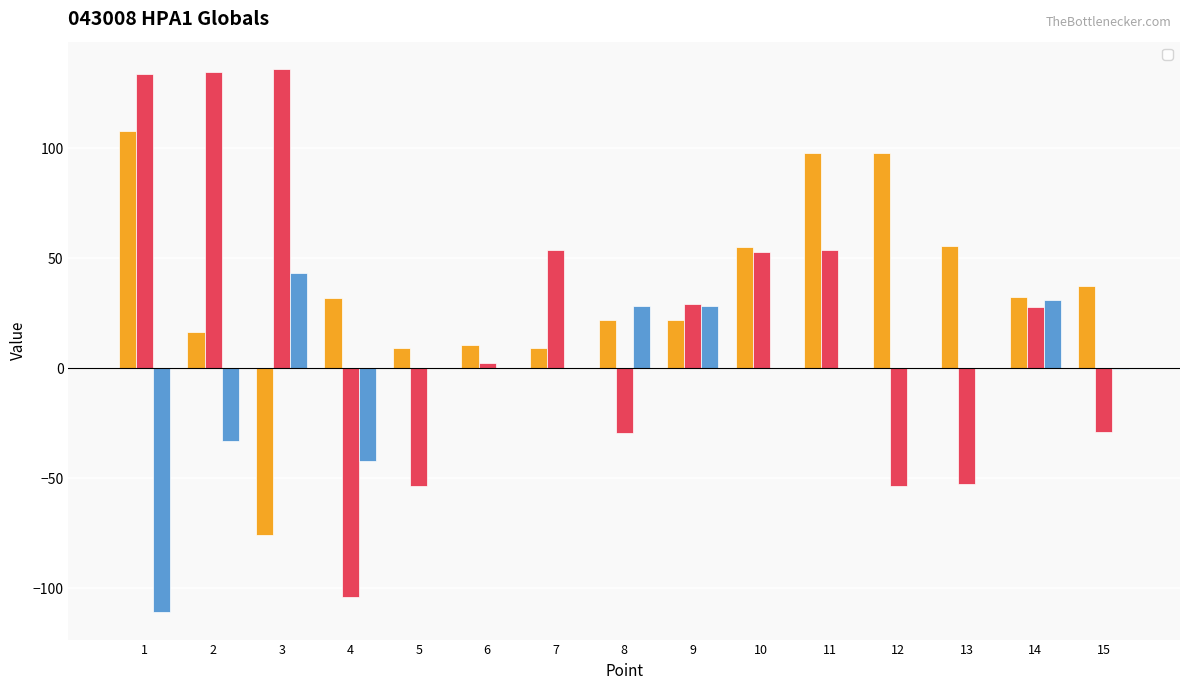

List the series in order of their overall mean, highest first.

_1, _2, _3